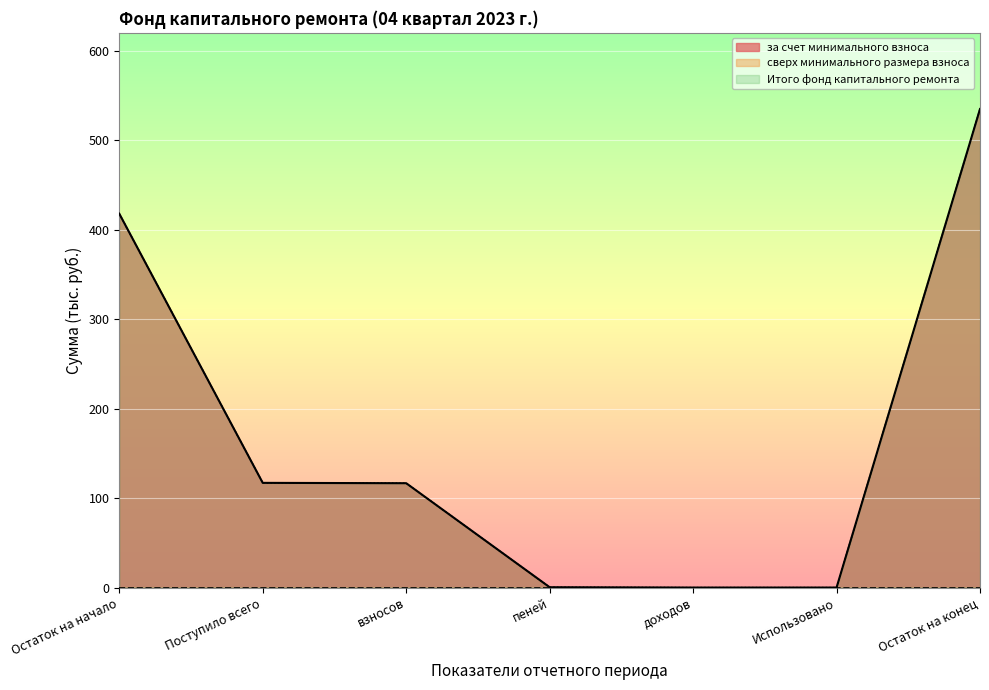

Is it true that Итого фонд капитального ремонта equals 0.0 at доходов?

True